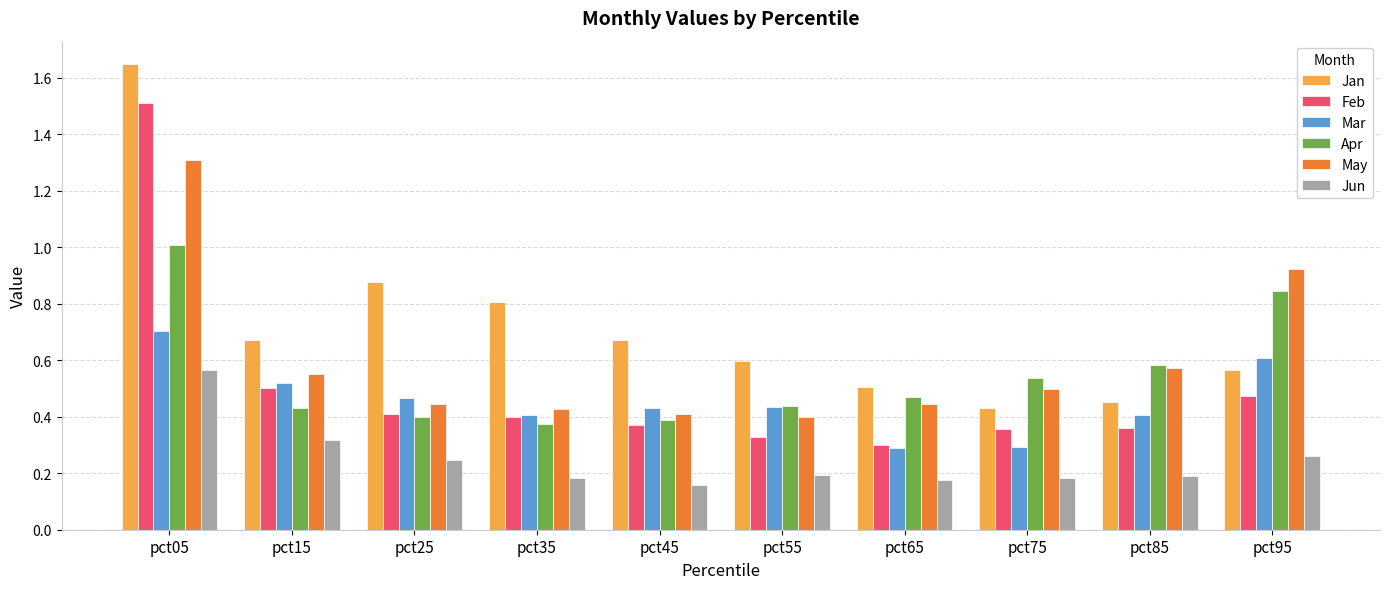

Is it true that Jan equals 0.1 at pct65?

False